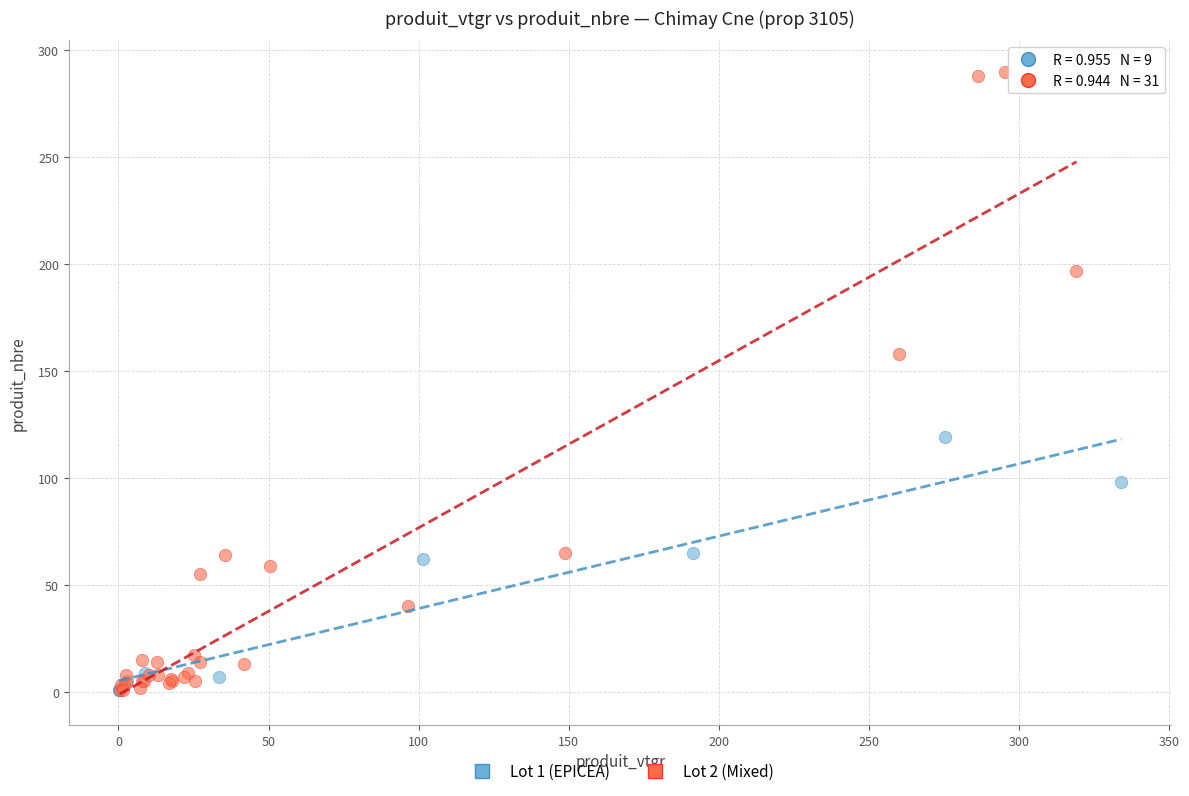

Which series has the widest spread of Y values?

Lot 2 (Mixed)